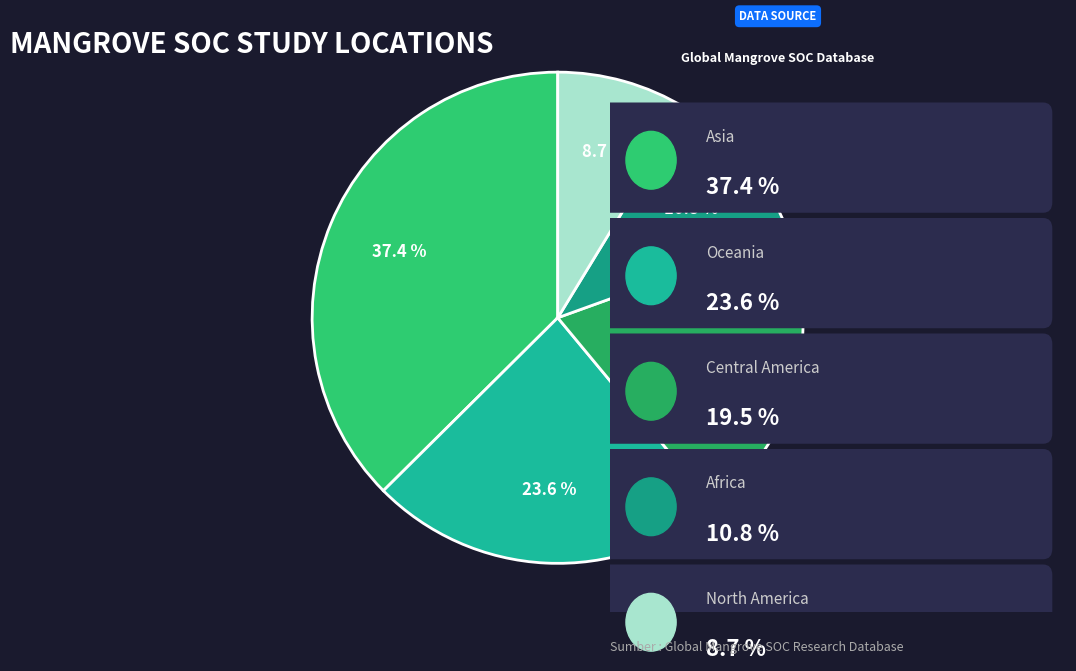

Count the number of slices in the pie.

5